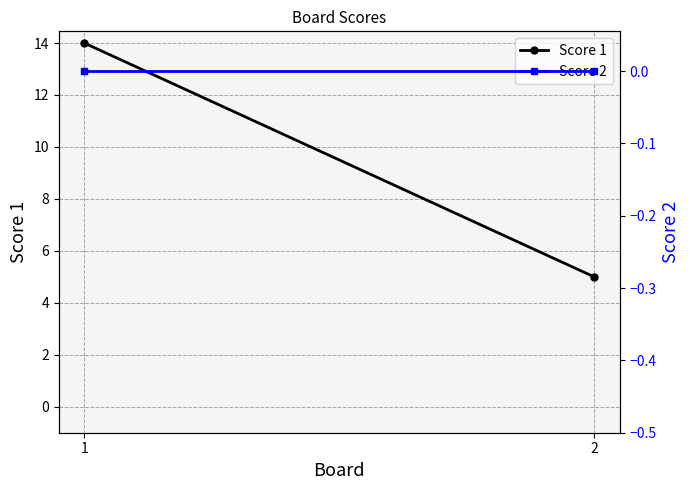

Which category has the lowest value in the Score 1 series?

2